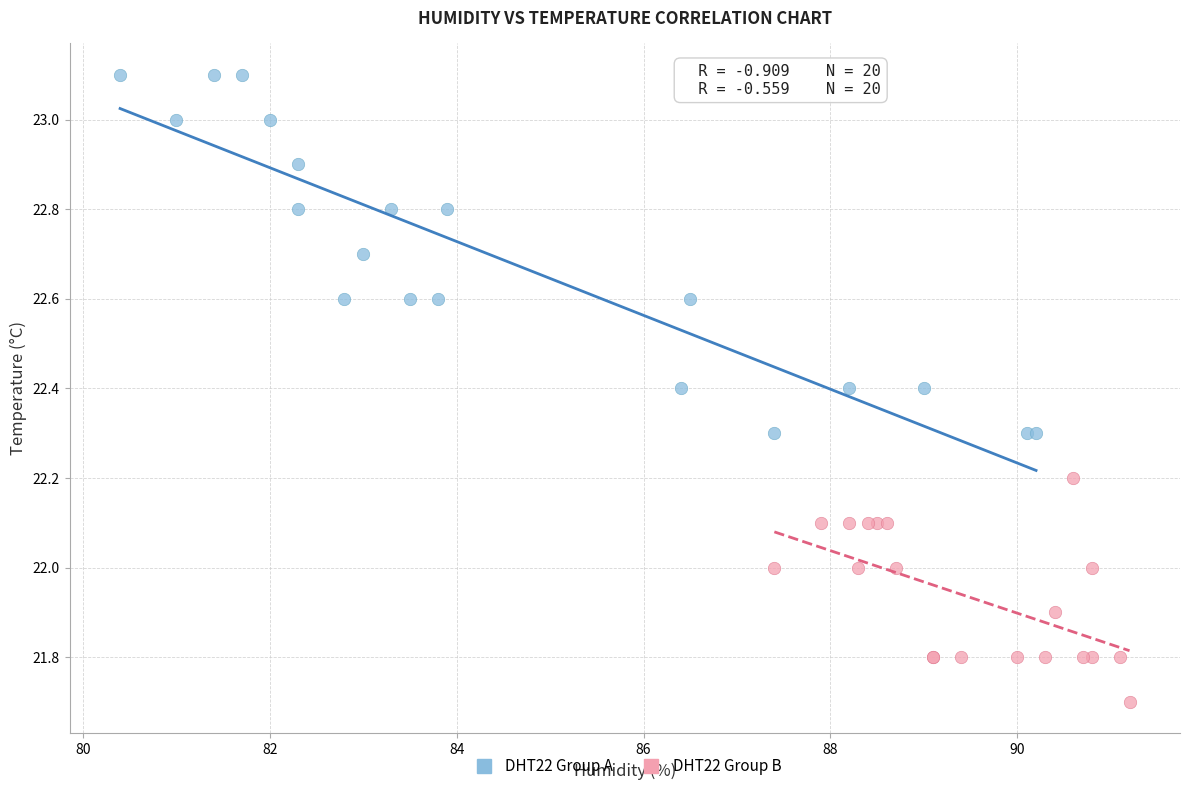

Which series reaches the minimum Y coordinate?

DHT22 Group B